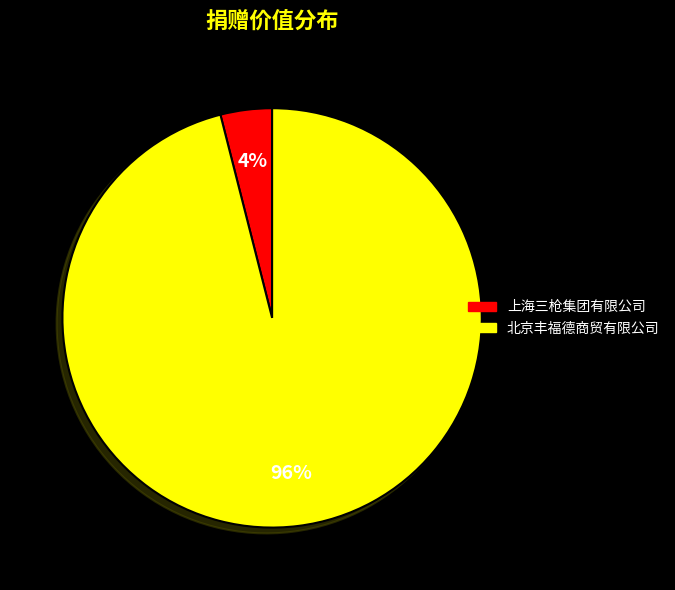

Rank the categories by value from highest to lowest.

北京丰福德商贸有限公司, 上海三枪集团有限公司